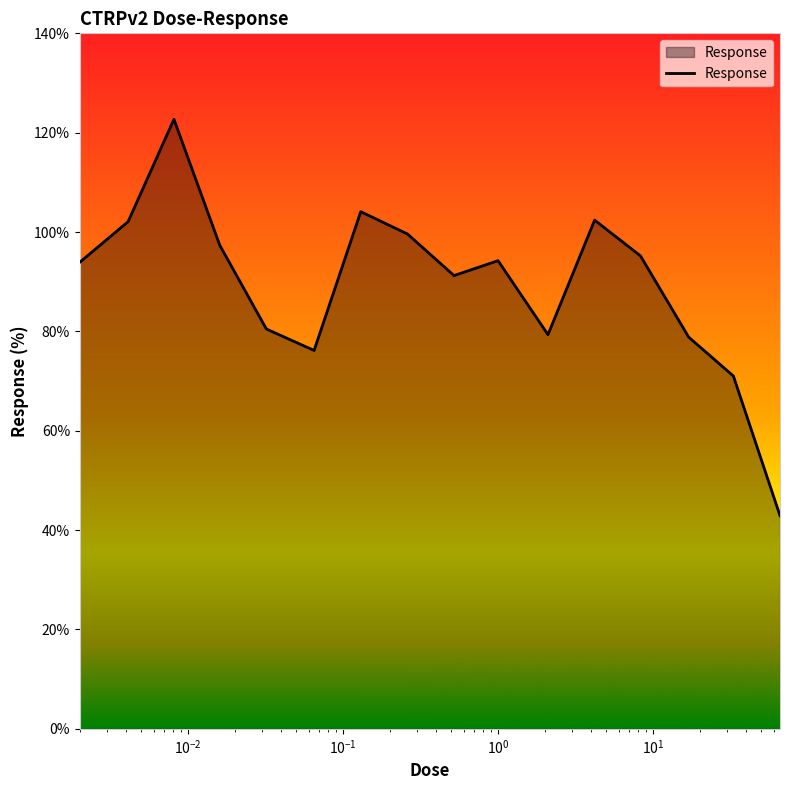

What is the minimum value shown in the chart?

42.9